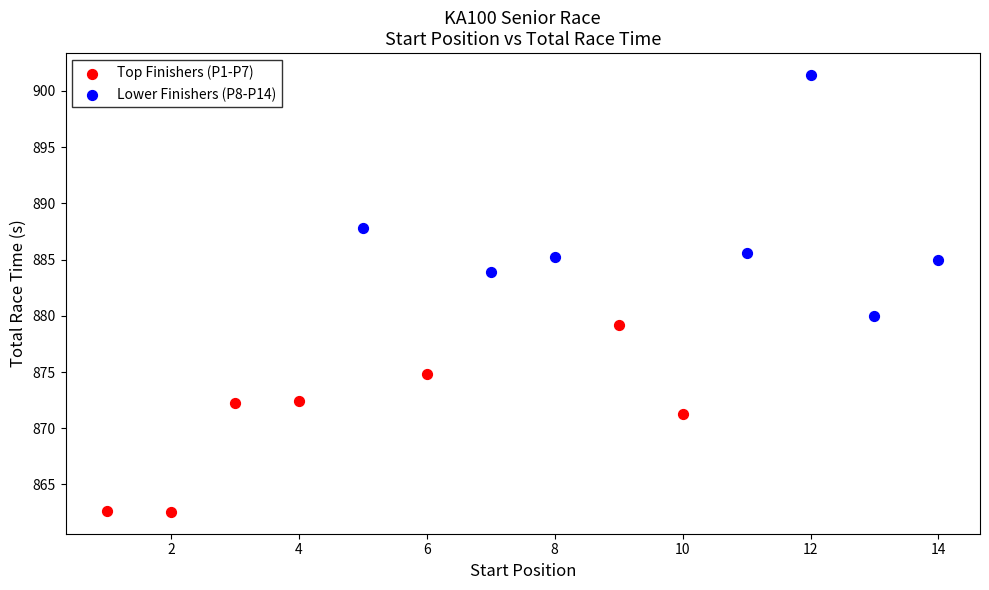

Which series has the widest spread of Y values?

Lower Finishers (P8-P14)